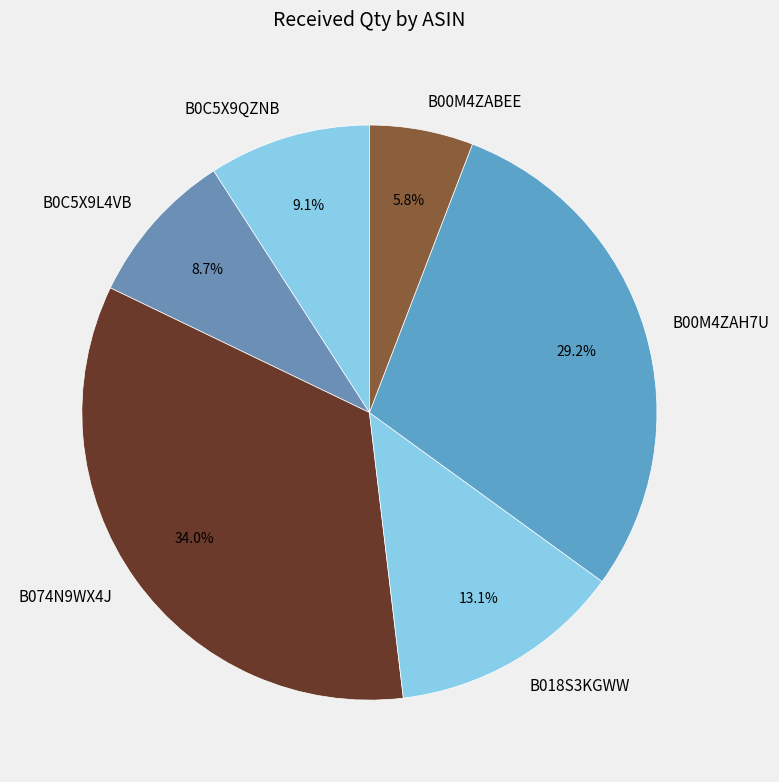

To the nearest percent, what percentage of the pie is B0C5X9QZNB?

9%